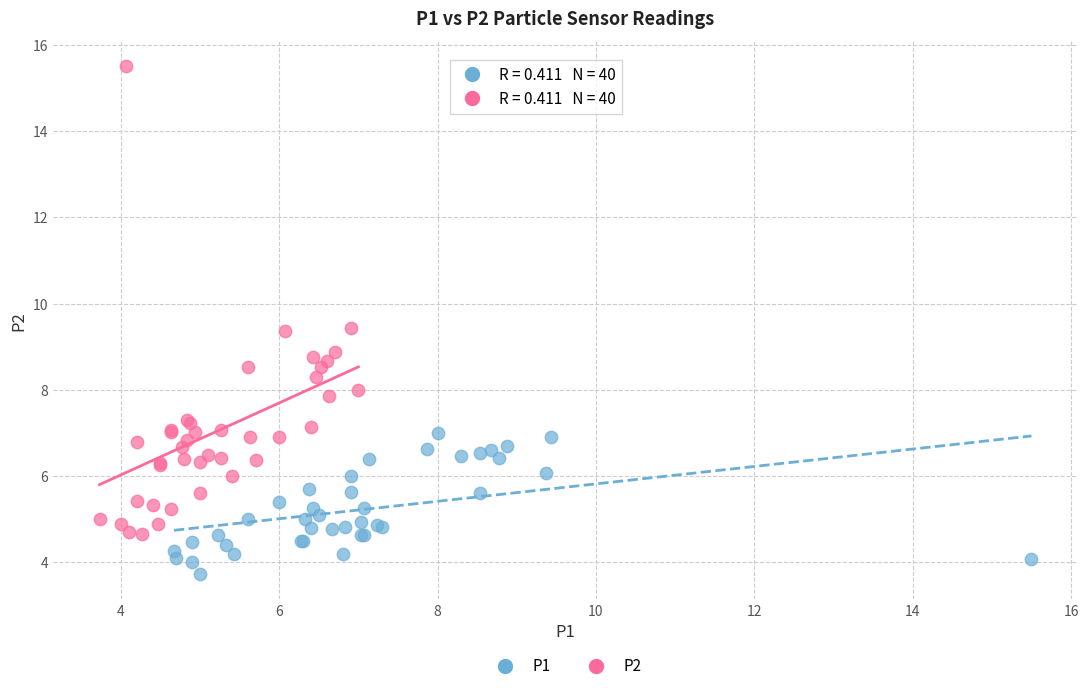

Which series has the largest Y range (max minus min)?

P2